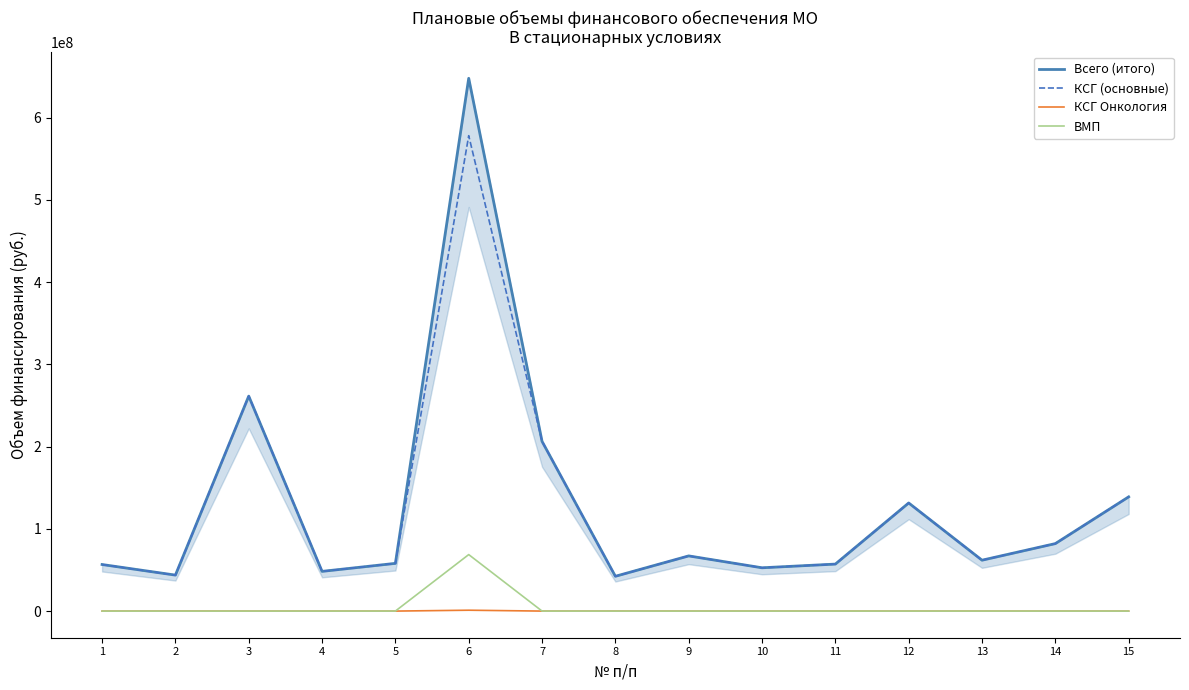

What is the greatest value displayed?

647776893